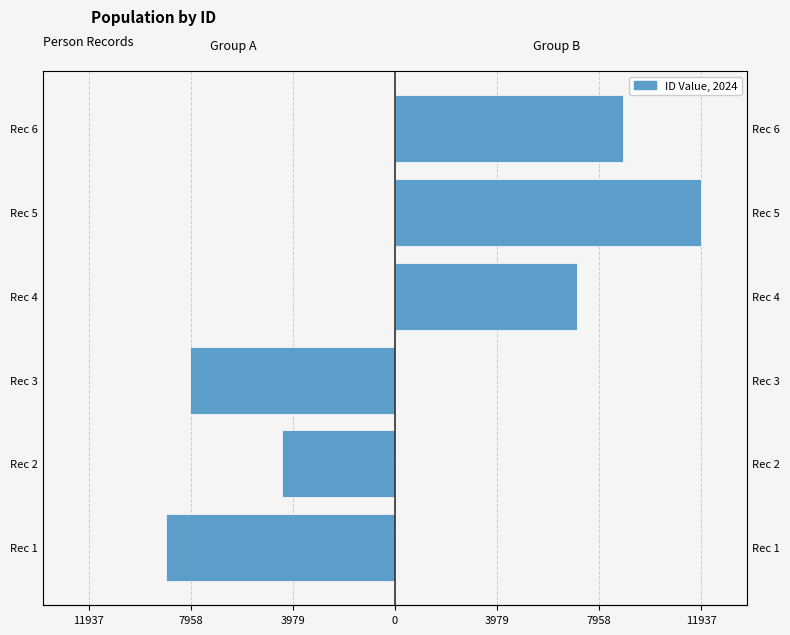

Is the value of ID Value, 2024 (Group A) at 7958 greater than the value of ID Value, 2024 (Group B) at 7958?

No